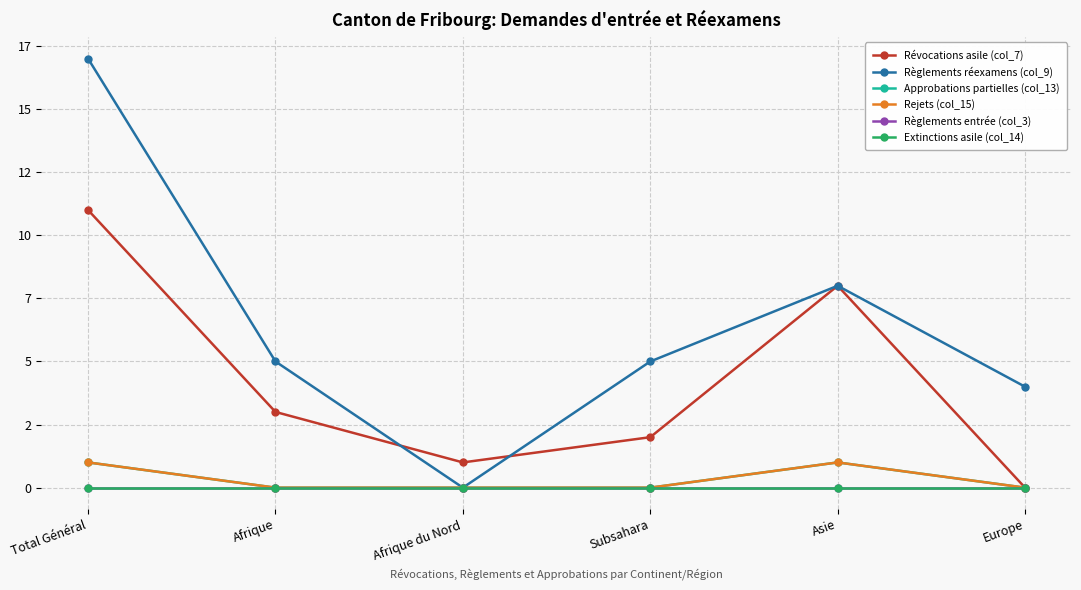

At which category does the chart reach its minimum across all series?

Europe